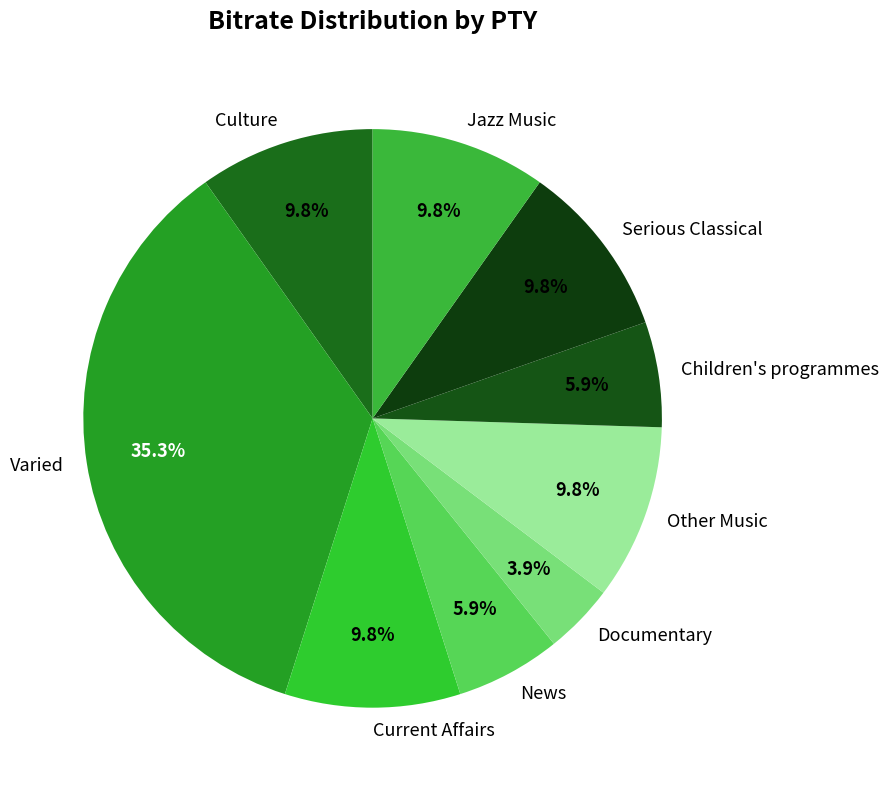

To the nearest percent, what is the combined percentage of Culture and Jazz Music?

20%